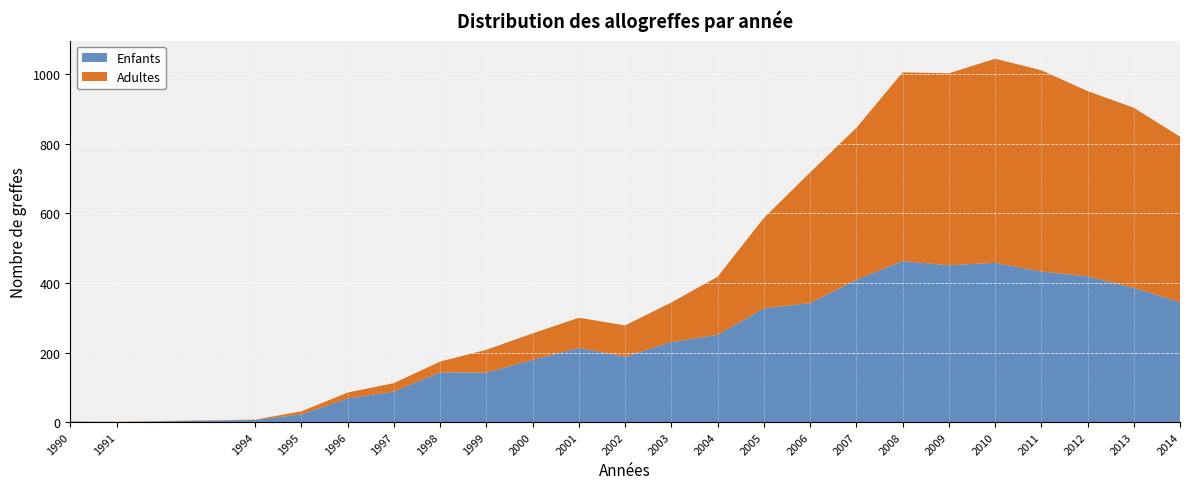

True or false: Enfants has a value of 585 at 2012.

False